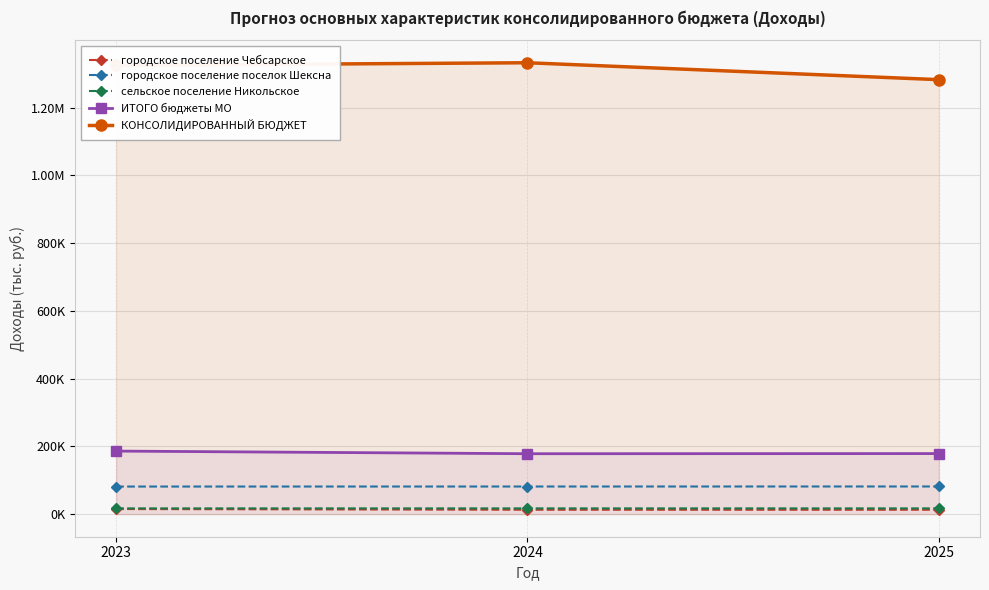

Reading left to right, list all the values displayed in this chart.

городское поселение Чебсарское: 2023=15111.5	2024=13021.0	2025=13025.9
городское поселение поселок Шексна: 2023=81469.9	2024=81574.9	2025=81676.9
сельское поселение Никольское: 2023=17044.4	2024=17050.3	2025=17055.2
ИТОГО бюджеты МО: 2023=186151.7	2024=178352.1	2025=178781.2
КОНСОЛИДИРОВАННЫЙ БЮДЖЕТ: 2023=1324572.8	2024=1332156.5	2025=1282267.4